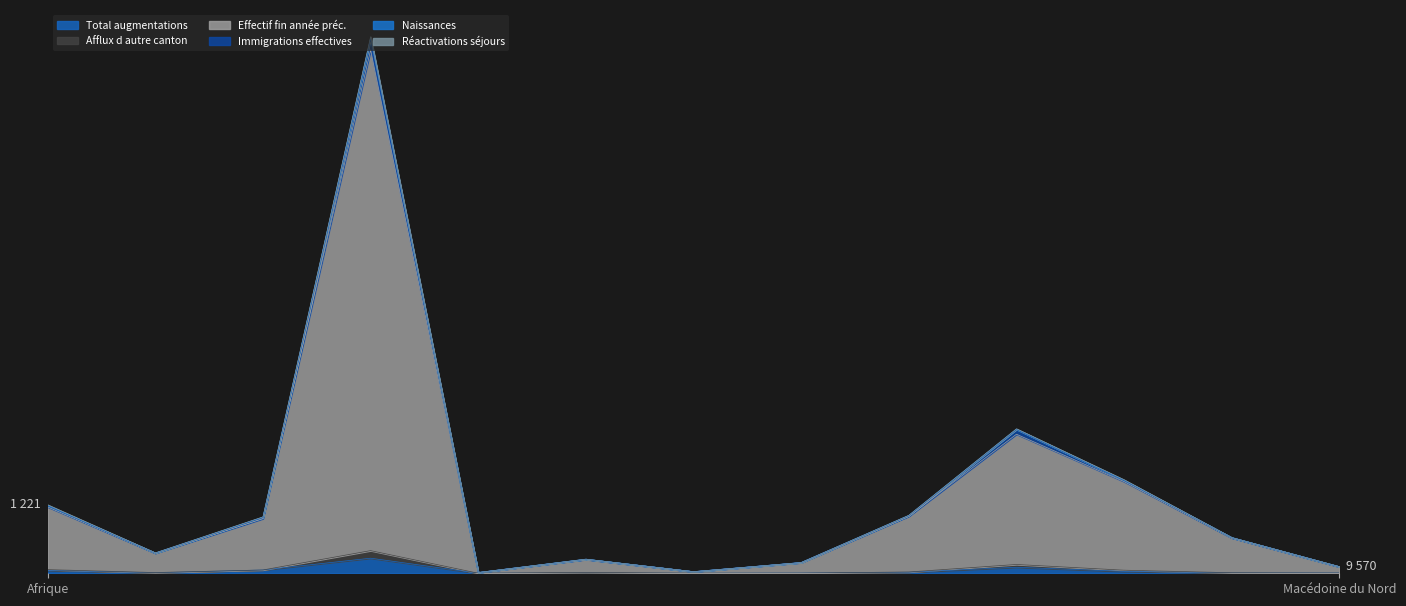

True or false: Effectif fin année préc. and Total augmentations intersect in this chart.

False